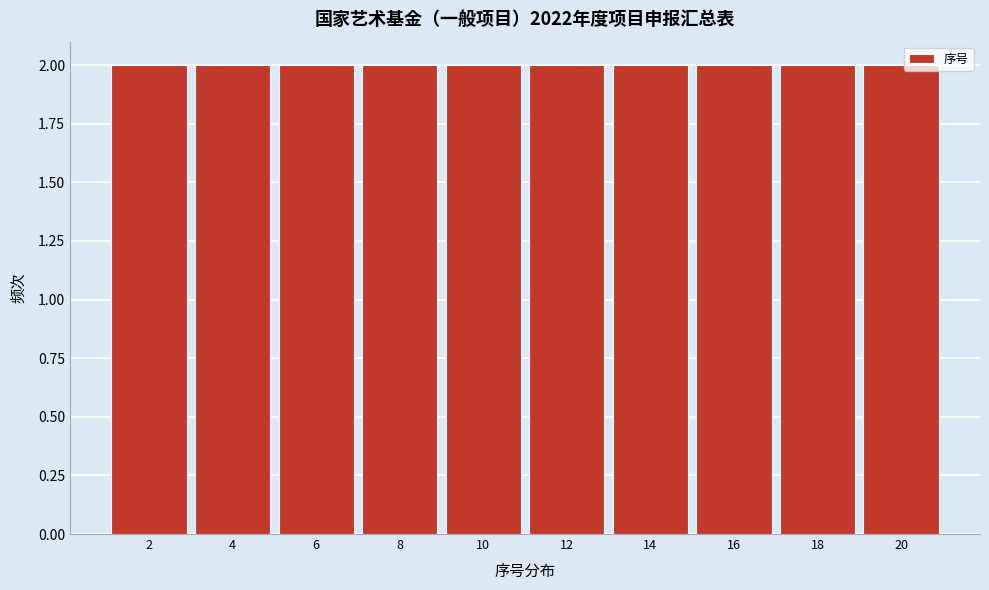

Reading left to right, list every bar in this chart as the range it spans on the x-axis followed by its height. The values are not printed on the chart, so give them approximately, as read against the axis.

1 to 3: 2
3 to 5: 2
5 to 7: 2
7 to 9: 2
9 to 11: 2
11 to 13: 2
13 to 15: 2
15 to 17: 2
17 to 19: 2
19 to 21: 2